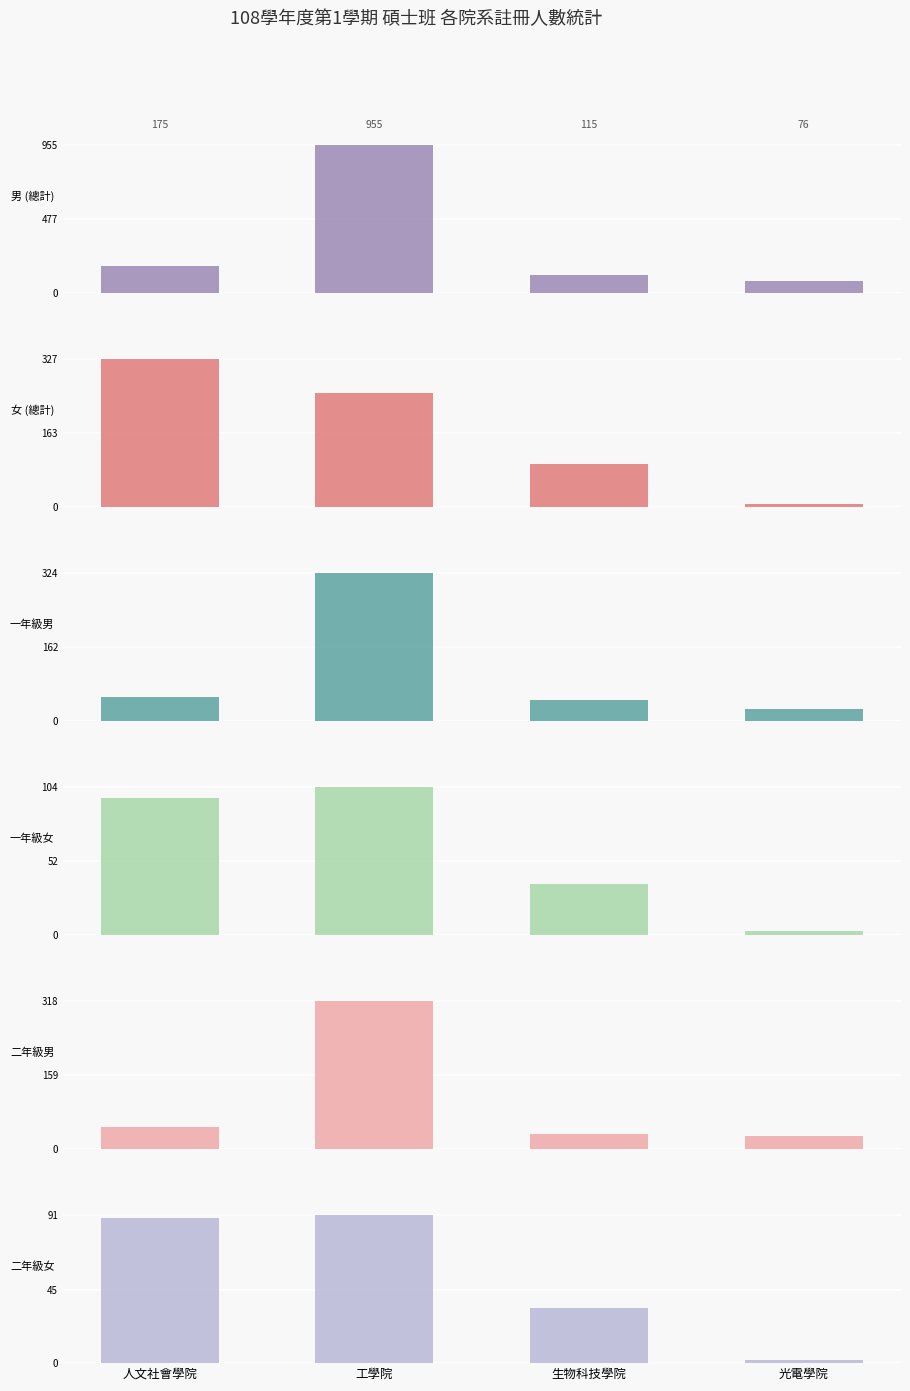

What is the spread (max minus min) of values at 工學院?

864